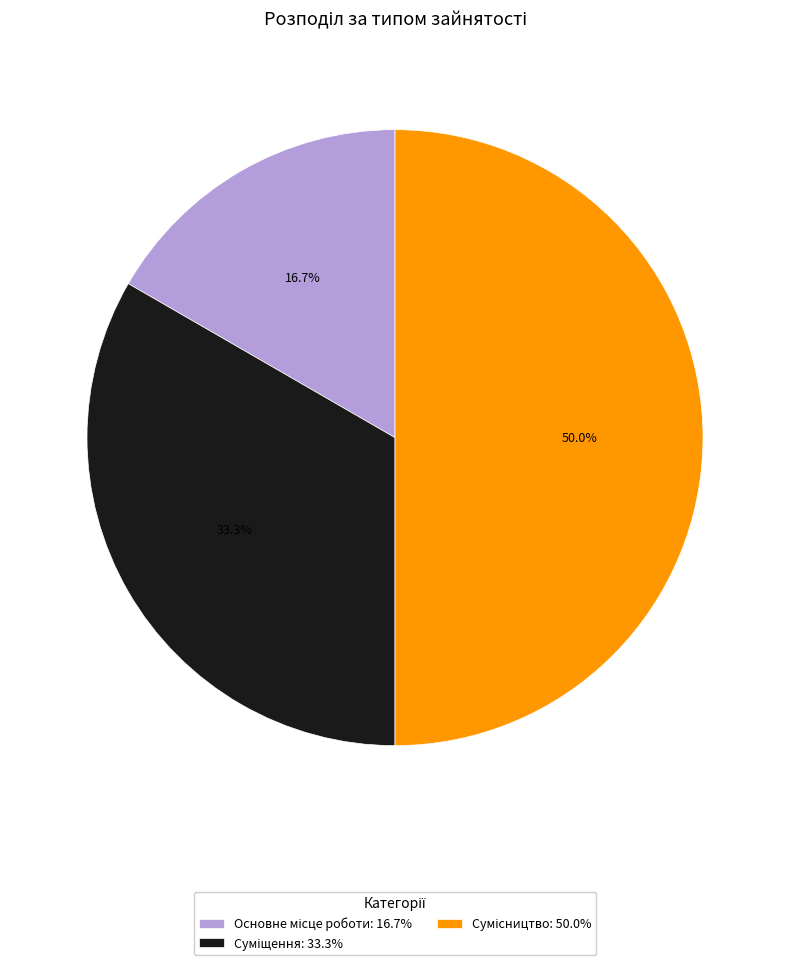

What percentage is the Основне місце роботи slice, to the nearest percent?

17%